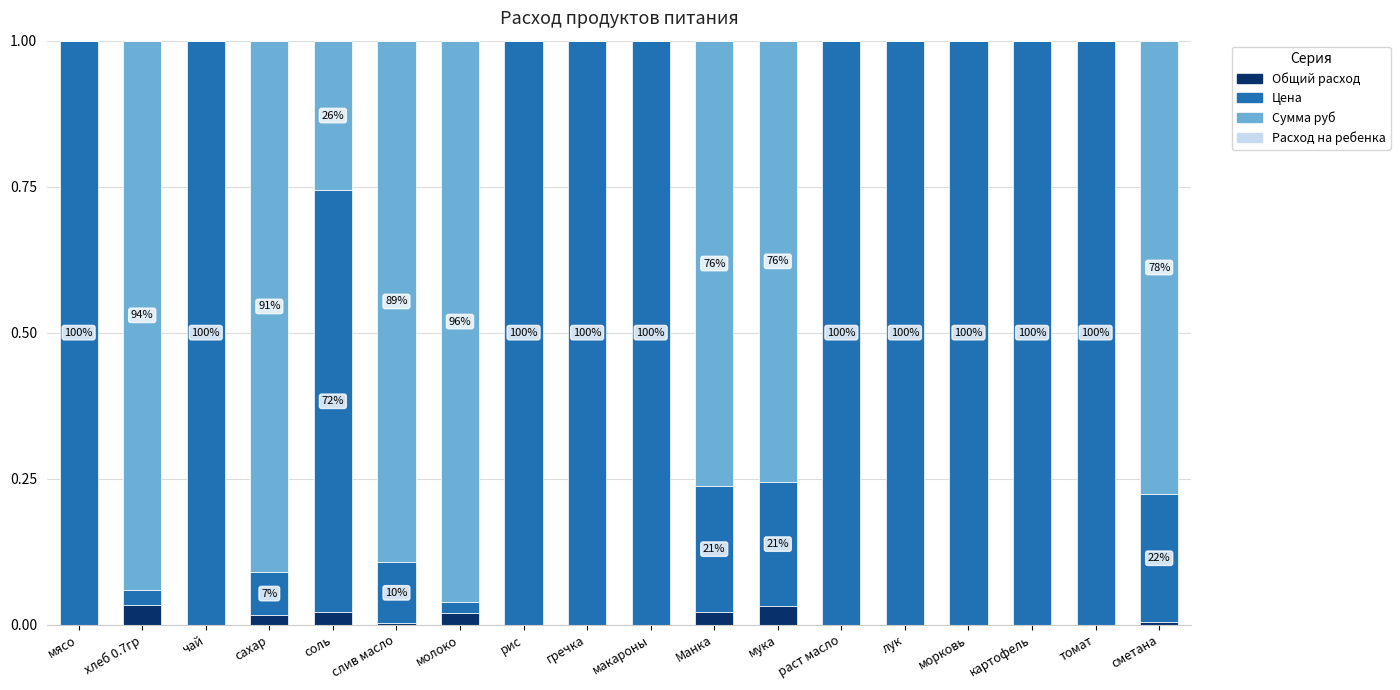

What is the approximate value of Цена at раст масло?

1.0